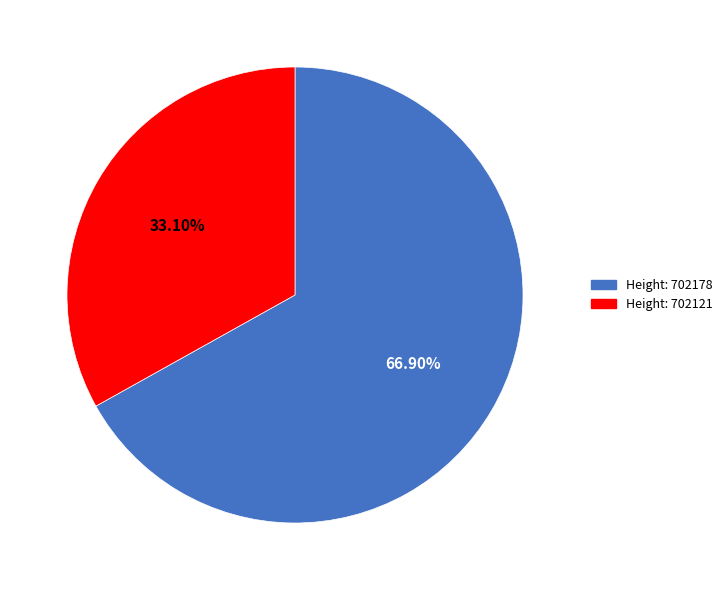

Which has a higher value, Height: 702178 or Height: 702121?

Height: 702178